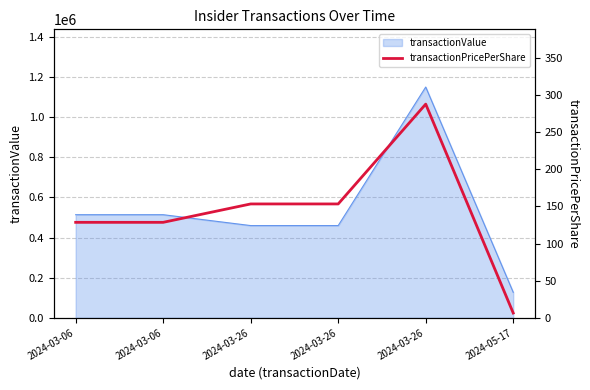

What is the ratio of the value at 2024-03-06 to the value at 2024-03-26?

0.8